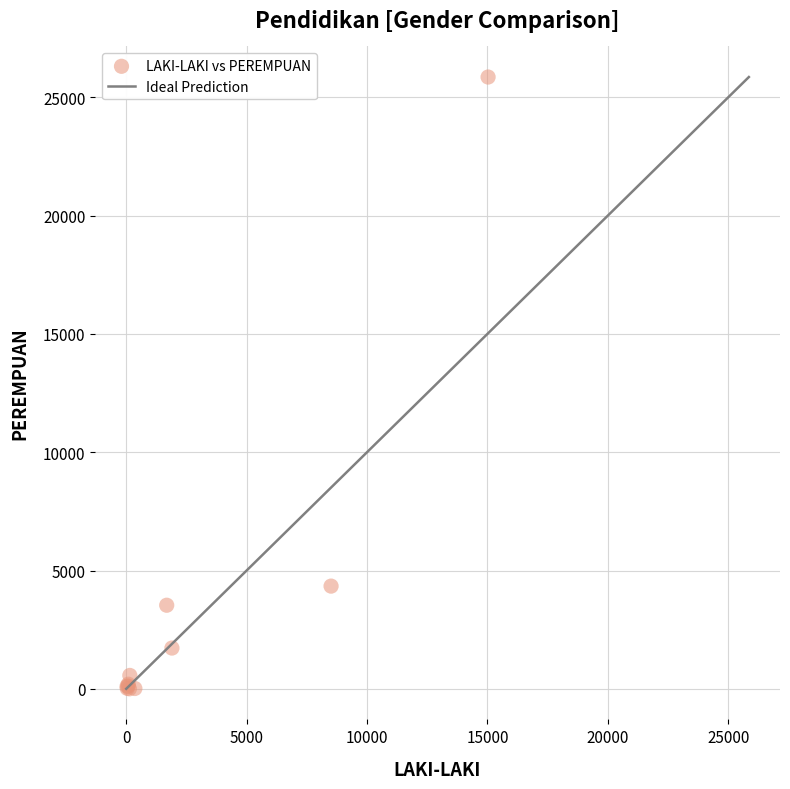

What Y value in the scatter plot is closest to 12930?

4344